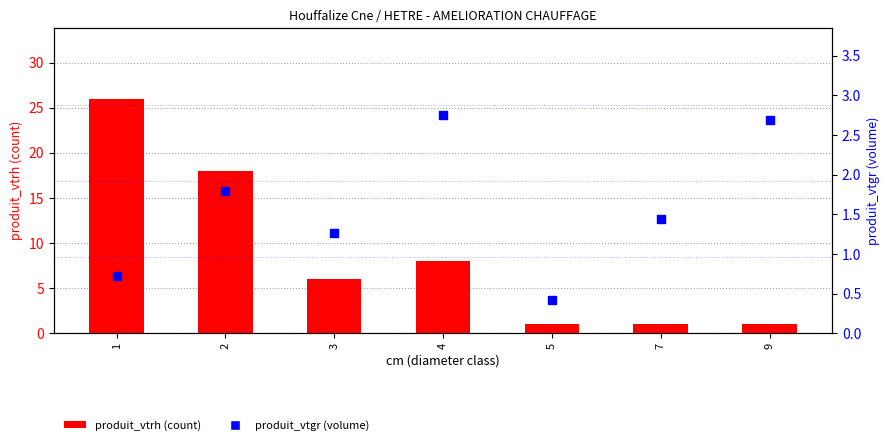

Which series has the widest spread of Y values?

produit_vtrh (count)